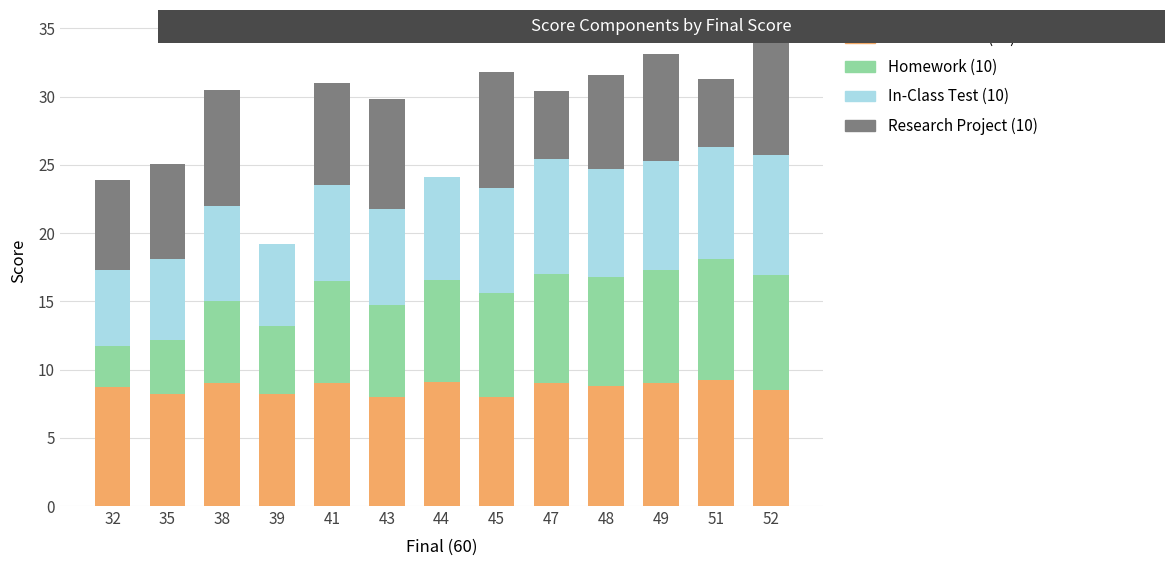

What is the total value across all series at 41?

31.0